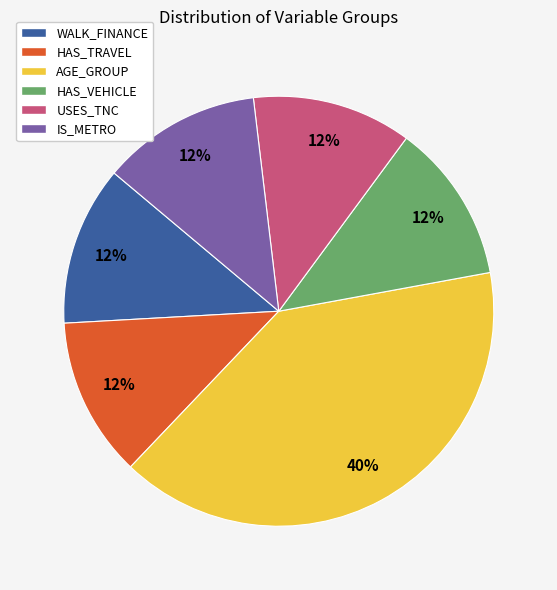

To the nearest percent, what is the average slice percentage?

17%